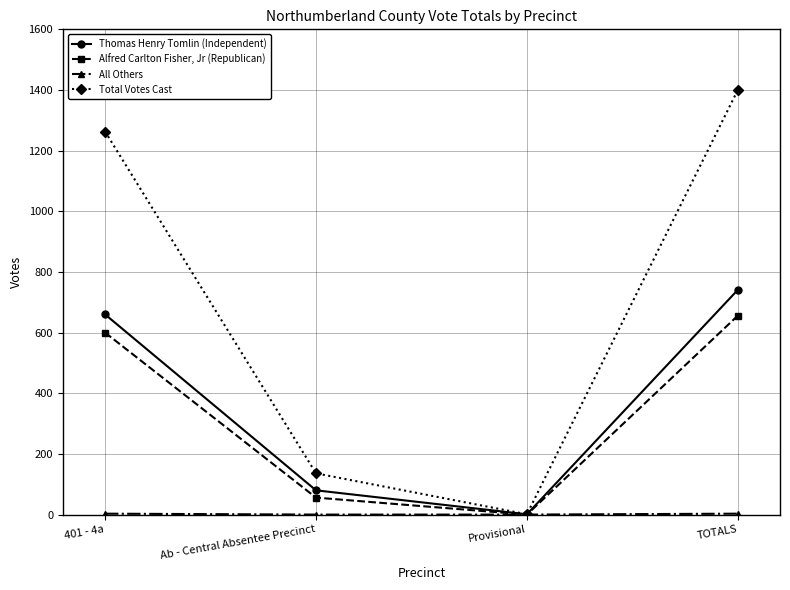

True or false: Alfred Carlton Fisher, Jr (Republican) has a value of 387 at TOTALS.

False